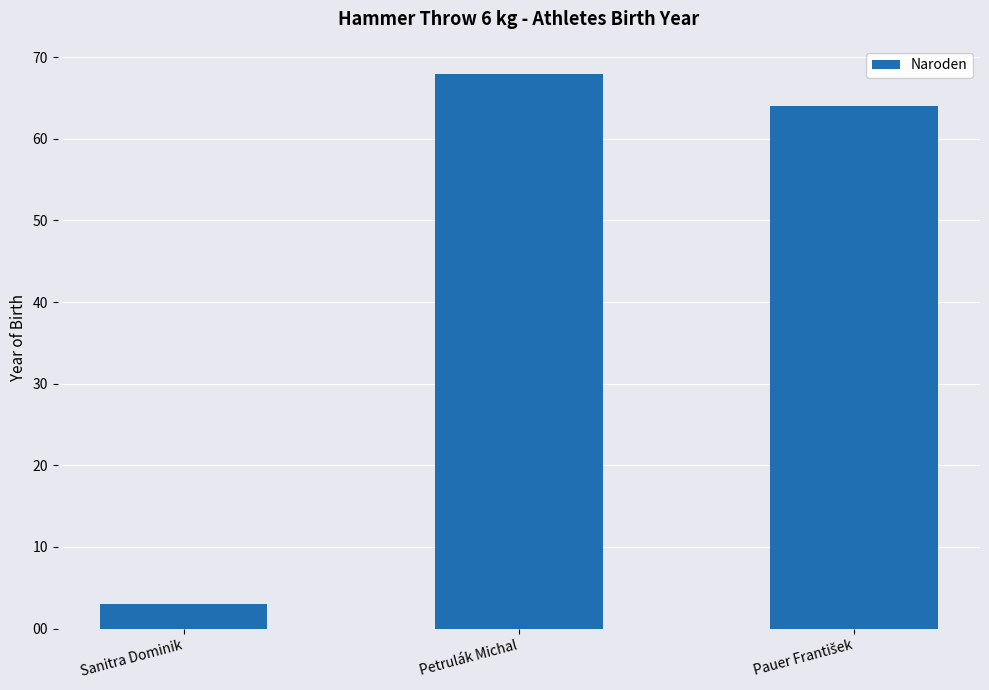

Reading left to right, what are all the values shown in this chart?

3	68	64